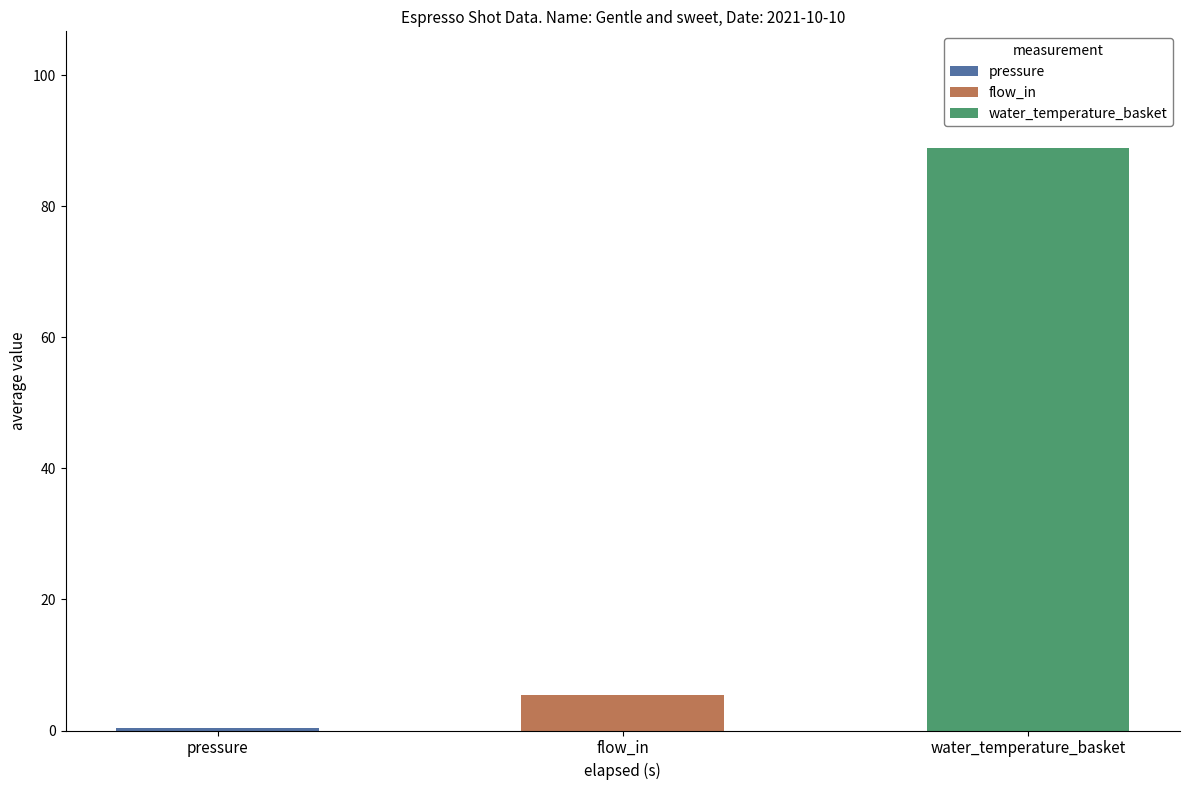

Rank the series at 3.381 from lowest to highest value.

pressure, flow_in, water_temperature_basket